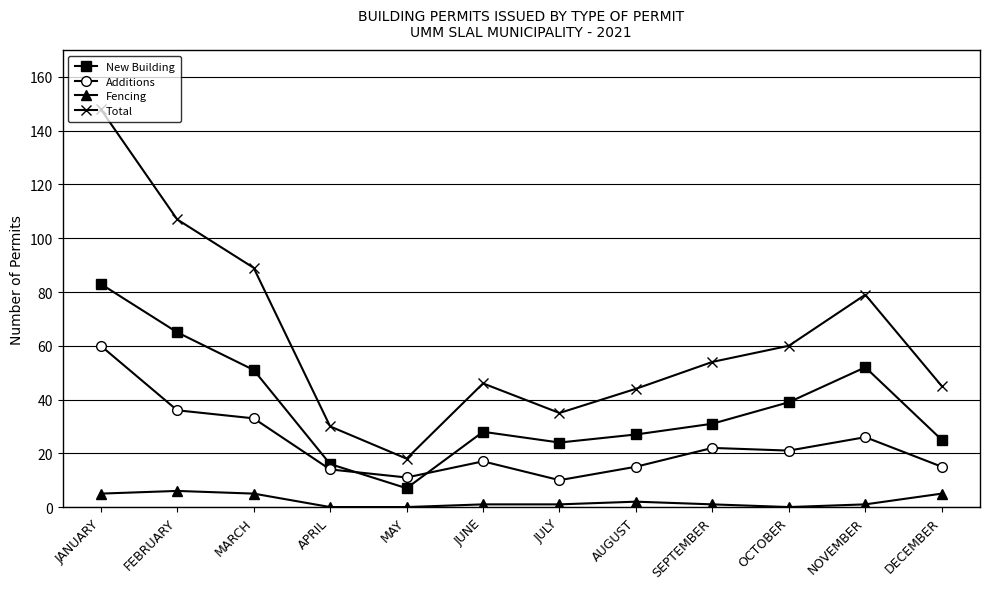

Reading left to right, extract all data points from this chart.

New Building: 83	65	51	16	7	28	24	27	31	39	52	25
Additions: 60	36	33	14	11	17	10	15	22	21	26	15
Fencing: 5	6	5	0	0	1	1	2	1	0	1	5
Total: 148	107	89	30	18	46	35	44	54	60	79	45